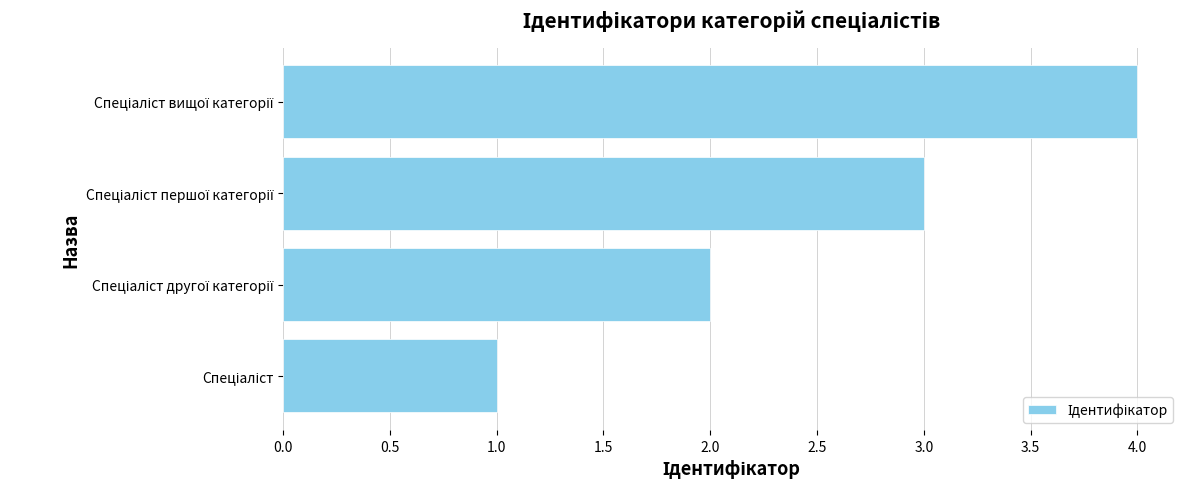

Count the number of data series in this chart.

1